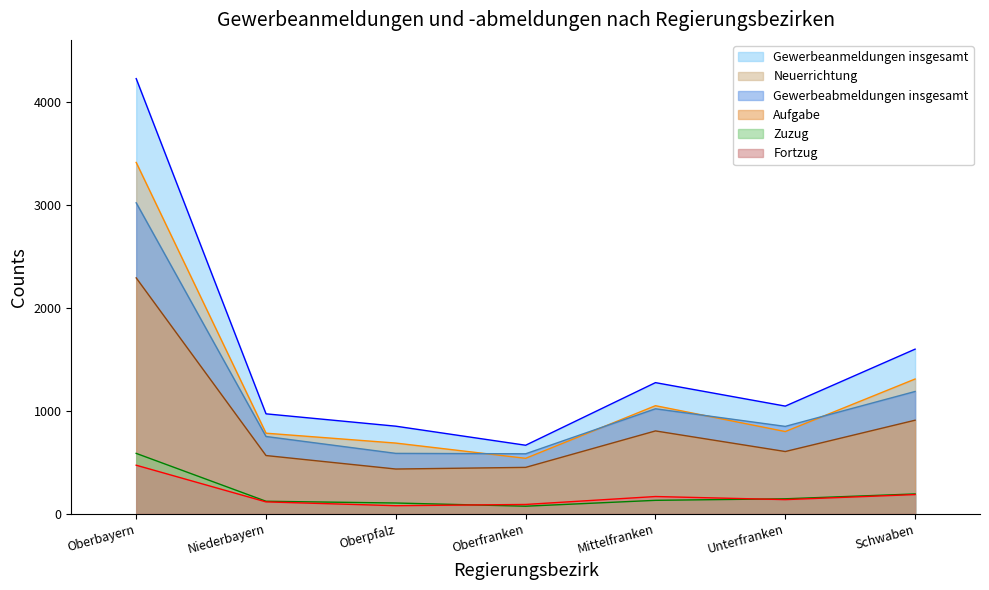

What is the difference between the maximum and second lowest values in the Gewerbeanmeldungen insgesamt series?

3375